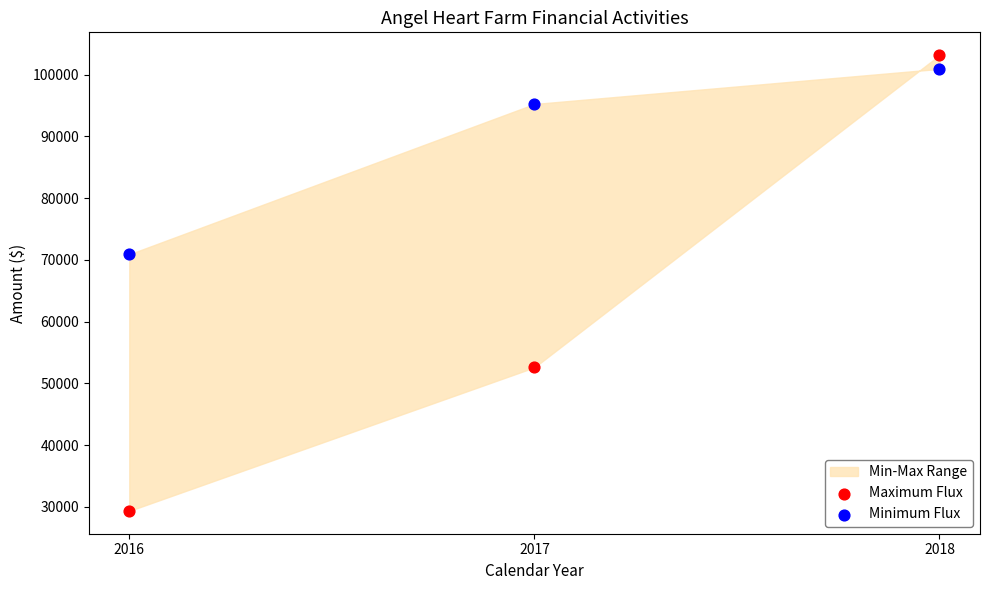

Which series has the widest spread of Y values?

Maximum Flux